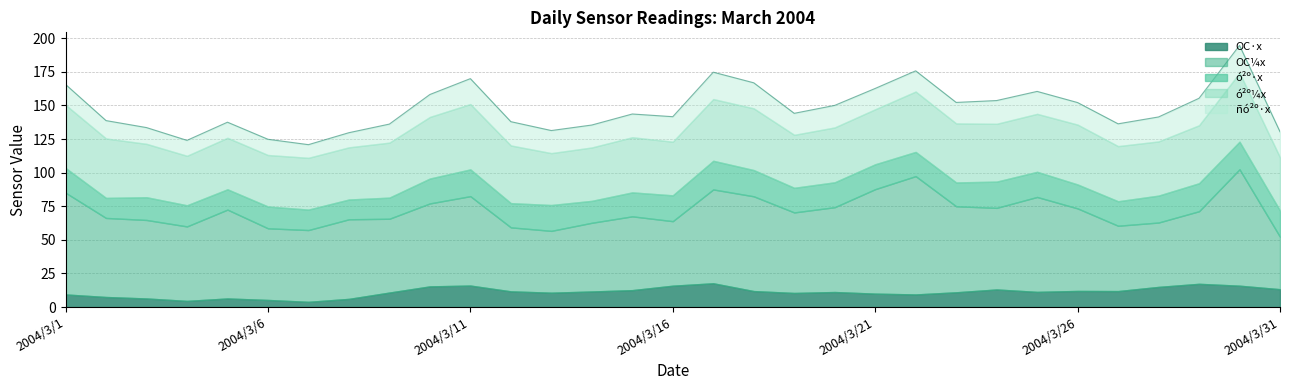

The value of OC¼x at 2004/3/21 is 121.1. True or false?

False